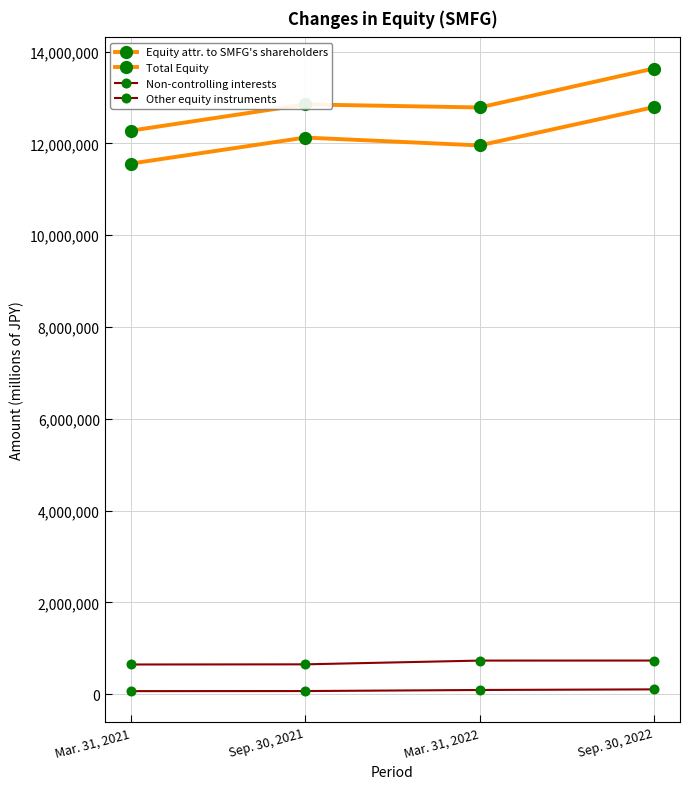

What is the label of the 2nd point from the left?

Sep. 30, 2021